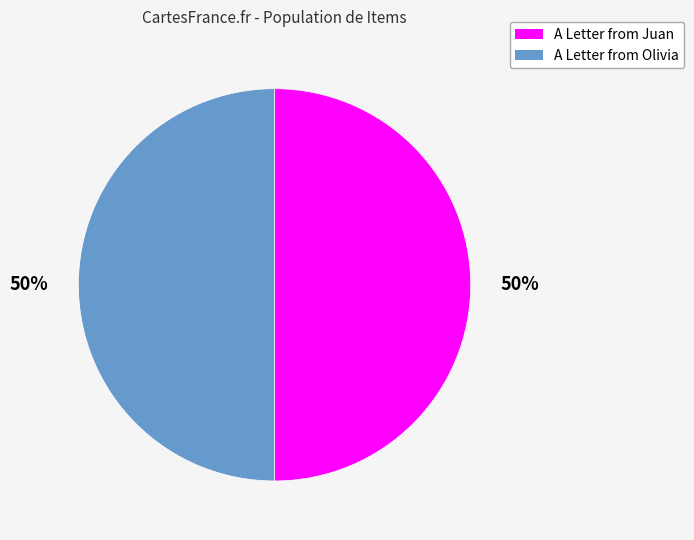

What is the ratio of the value at A Letter from Juan to the value at A Letter from Olivia?

1.0